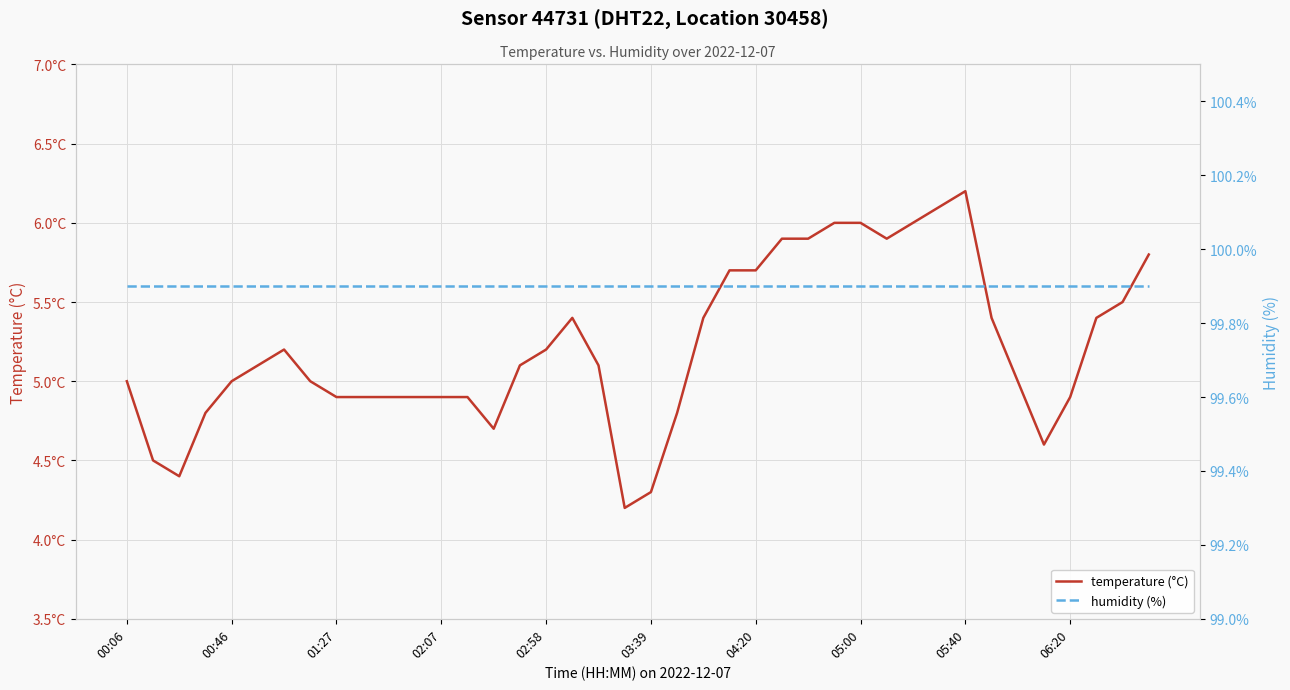

What is the minimum value shown in the chart?

4.2